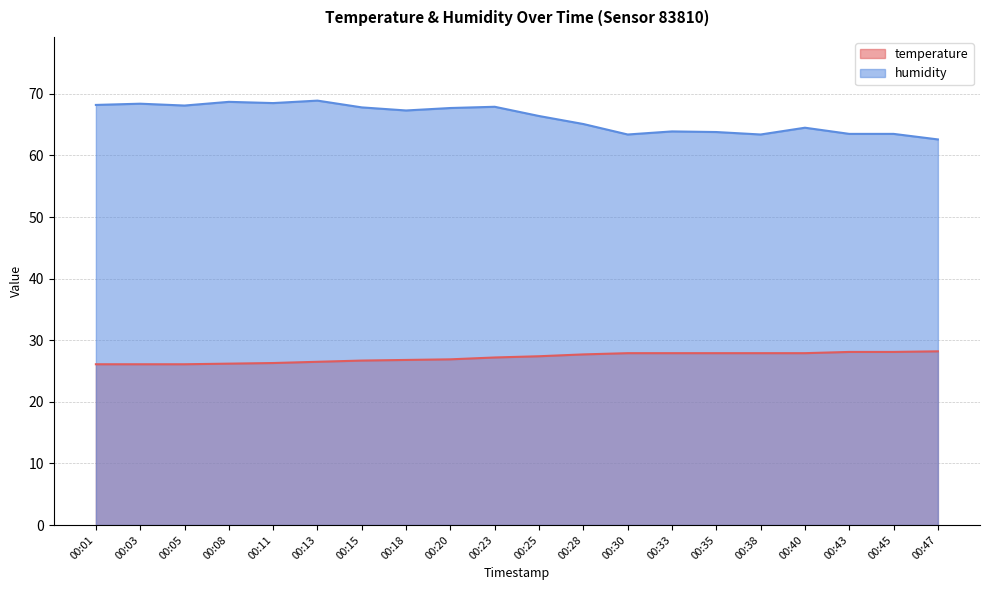

What is the sum of all temperature values?

543.9